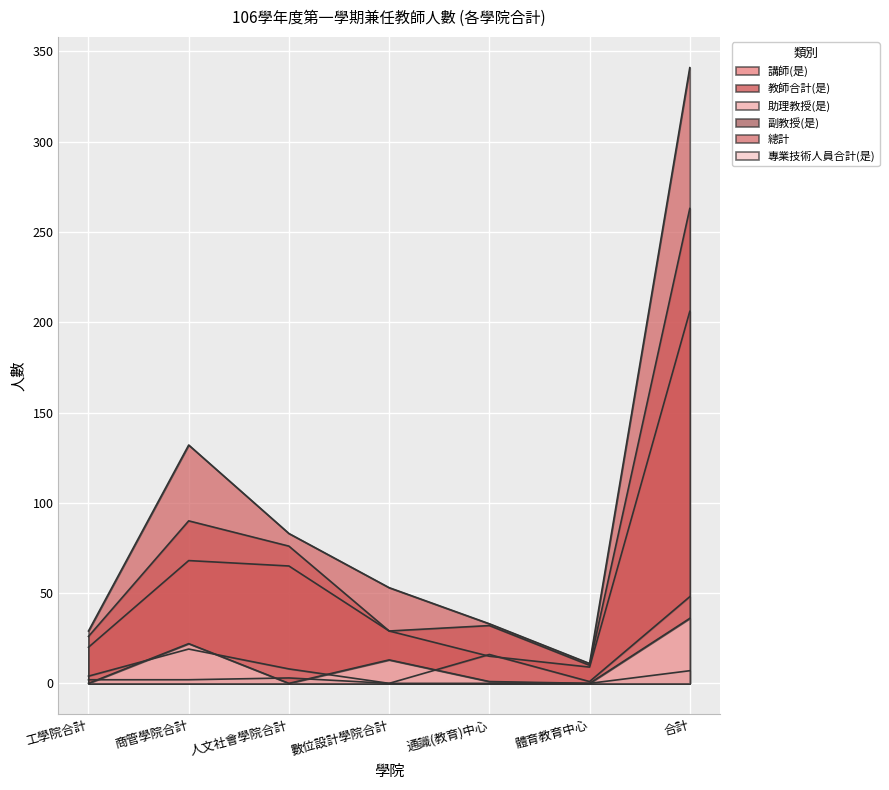

At which category does the chart reach its minimum across all series?

數位設計學院合計